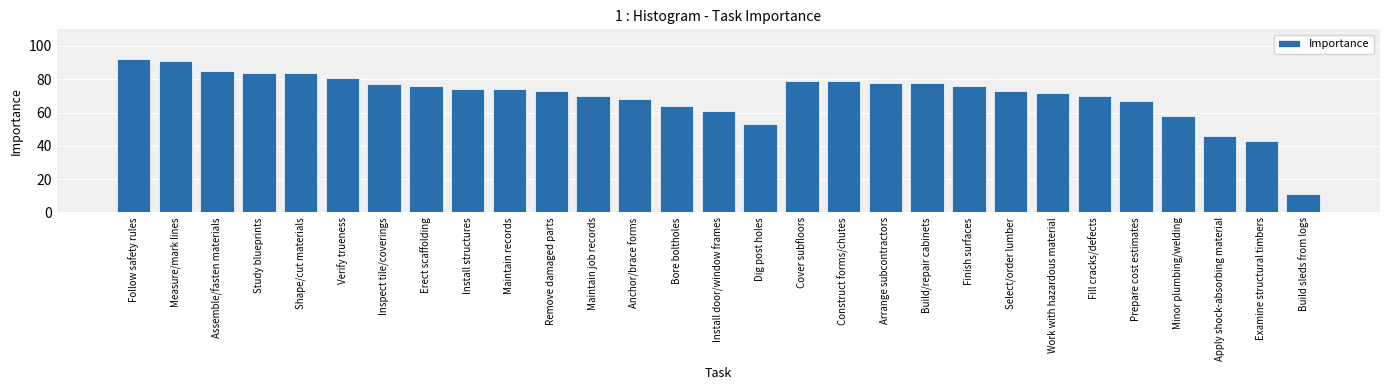

What is the change in value from Study blueprints to Construct forms/chutes?

-5